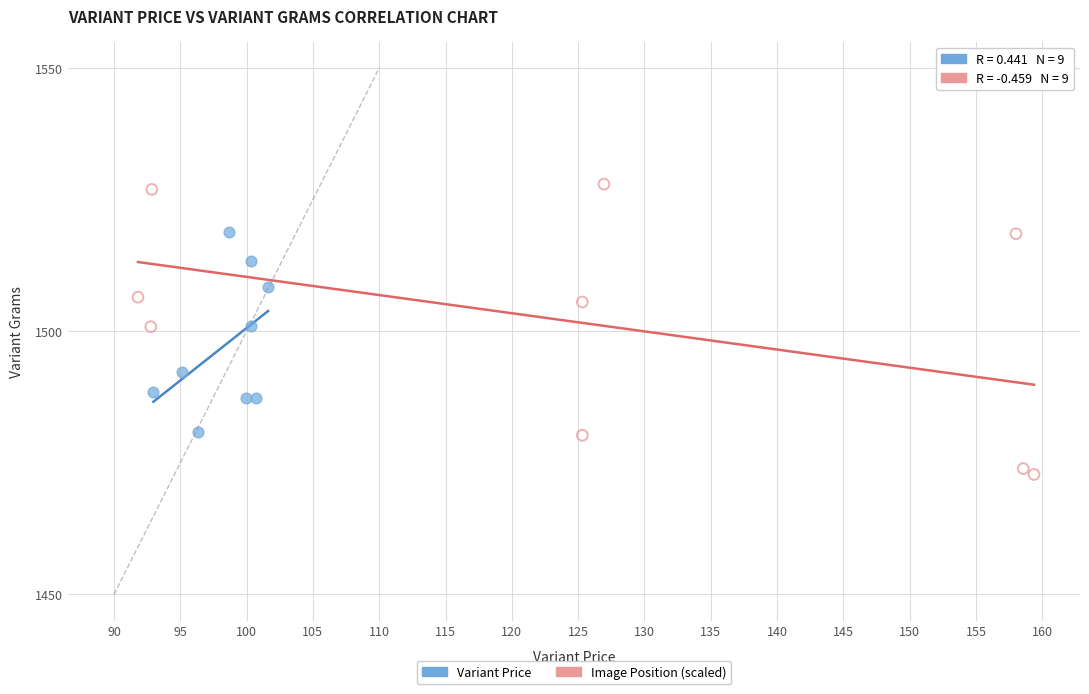

Which series contains the lowest Y value?

Image Position (scaled)